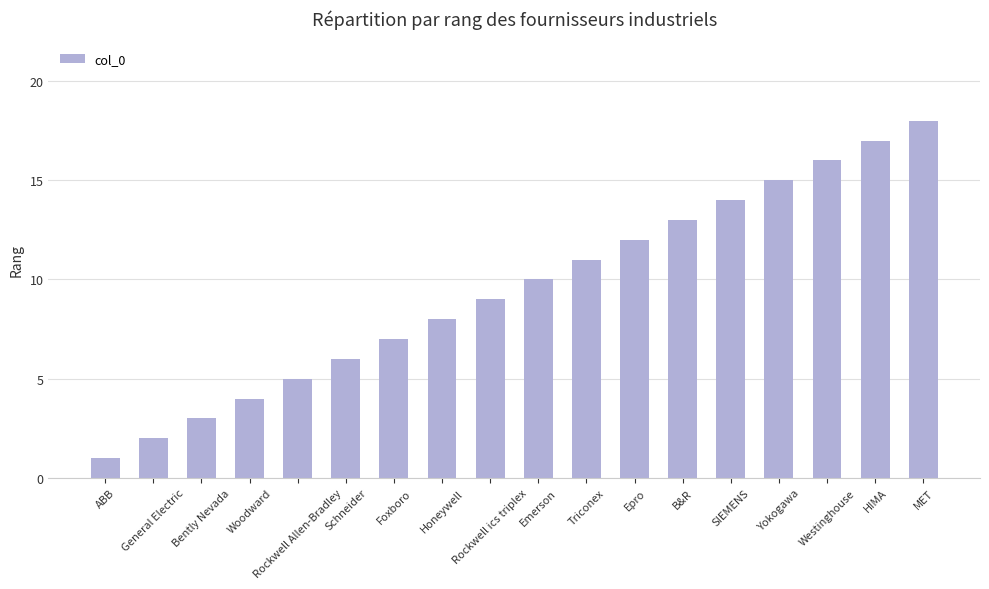

What is the label of the 12th bar from the right?

Foxboro